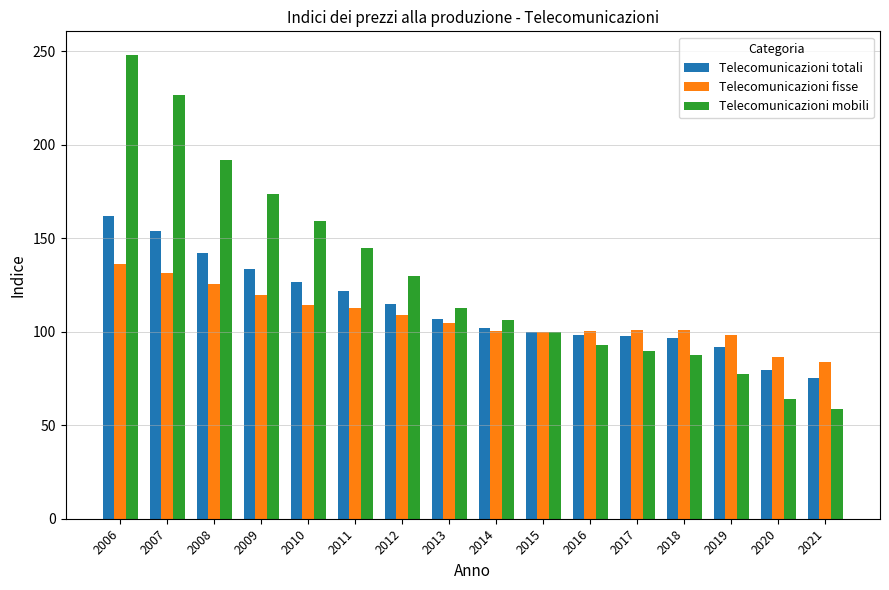

What is the sum of all Telecomunicazioni mobili values?

2063.9